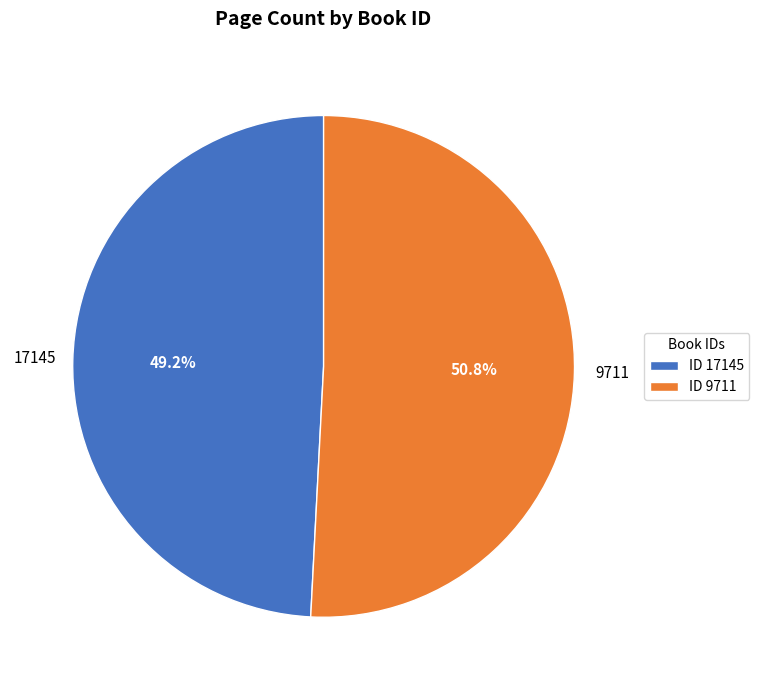

What portion of the pie excludes ID 17145?

50.8%